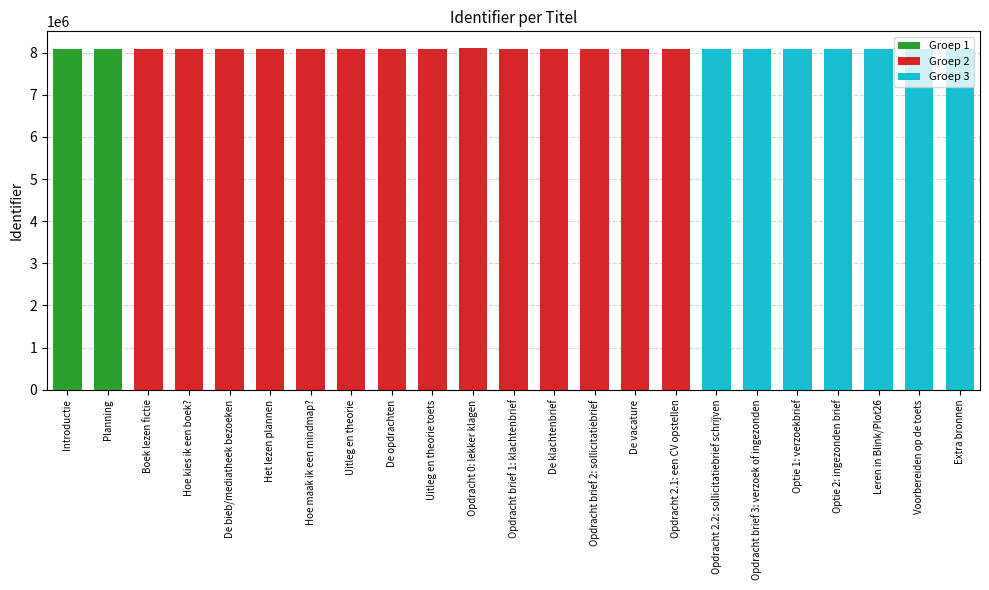

What is the value of the 1st bar from the left?

8089376